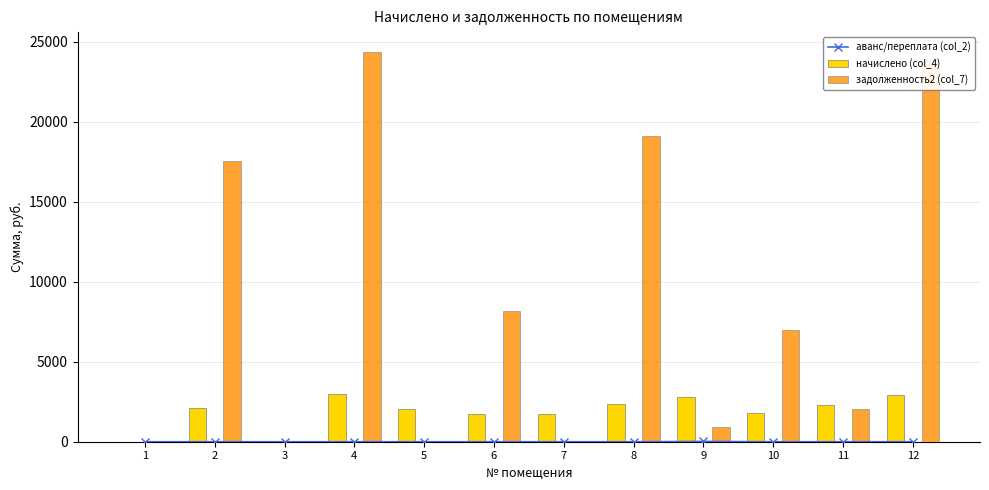

What is the difference between the second highest and second lowest values in the задолженность2 (col_7) series?

23890.7